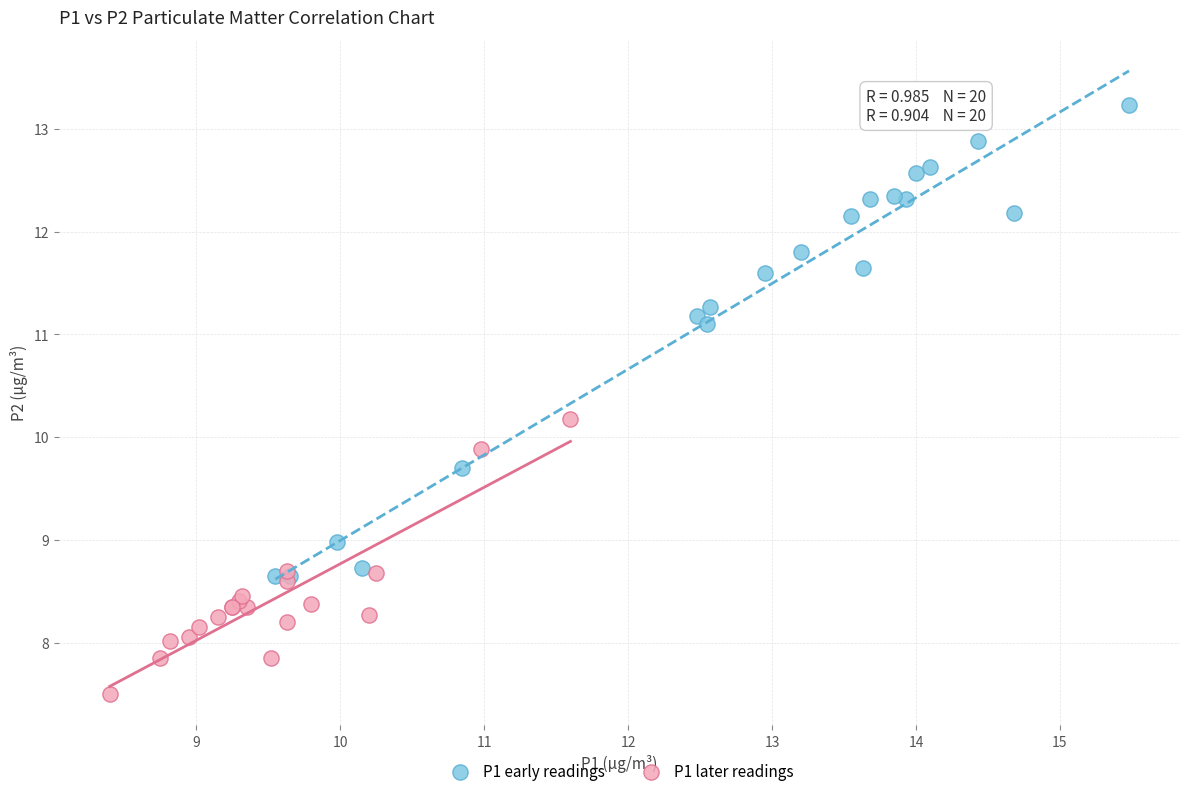

What are all the series names shown in the legend?

P1 early readings, P1 later readings